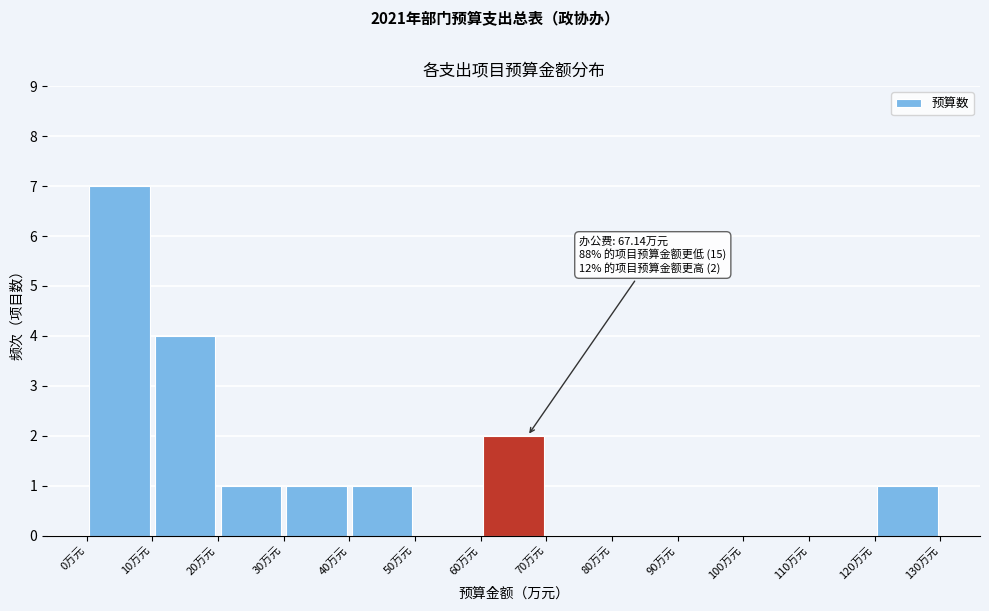

Which range on the x-axis has the tallest bar?

0 to 10